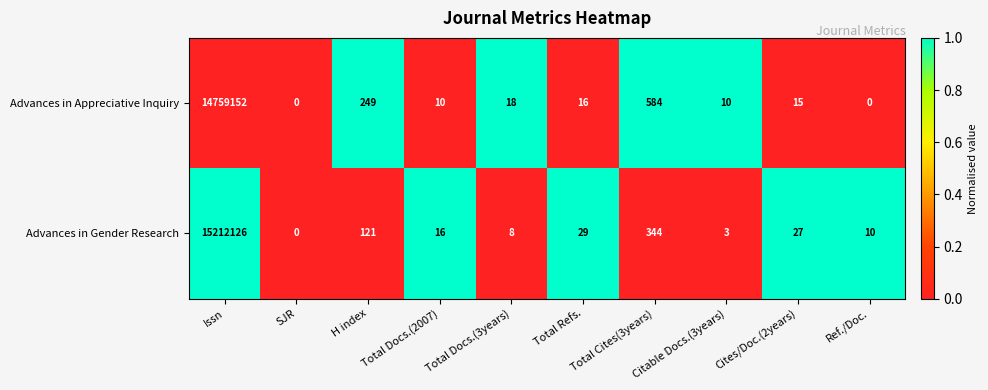

Where does the Advances in Appreciative Inquiry series first go above 16?

Issn